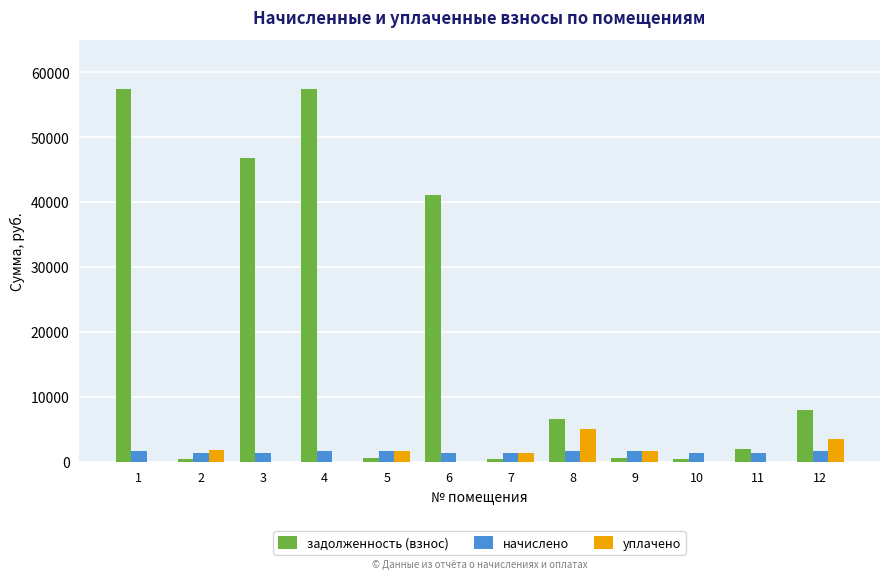

Which series changed the most between 1 and 8?

задолженность (взнос)